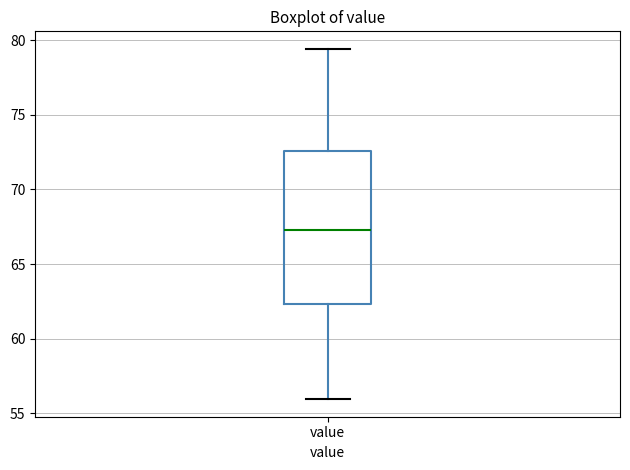

Where does the lower whisker of the box for value end on the y-axis? The values are not printed on the chart, so give them approximately, as read against the axis.

56.0